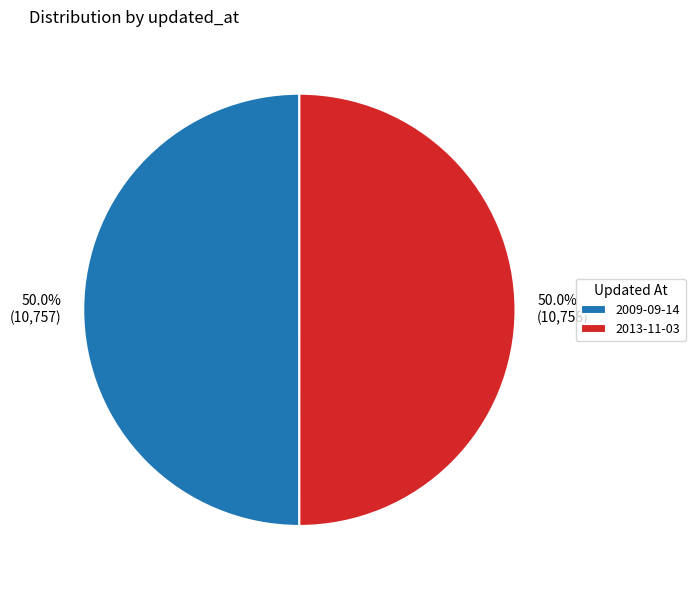

The 2013-11-03 slice represents 56% of the pie. True or false?

False